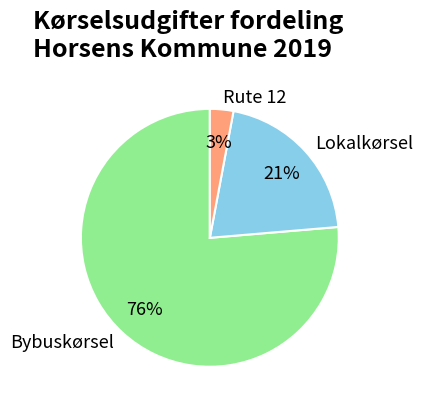

What is the ratio of the value at Lokalkørsel to the value at Rute 12?

7.0